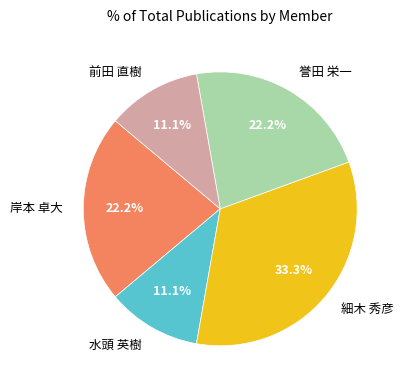

What is the largest slice in the pie chart?

細木 秀彦